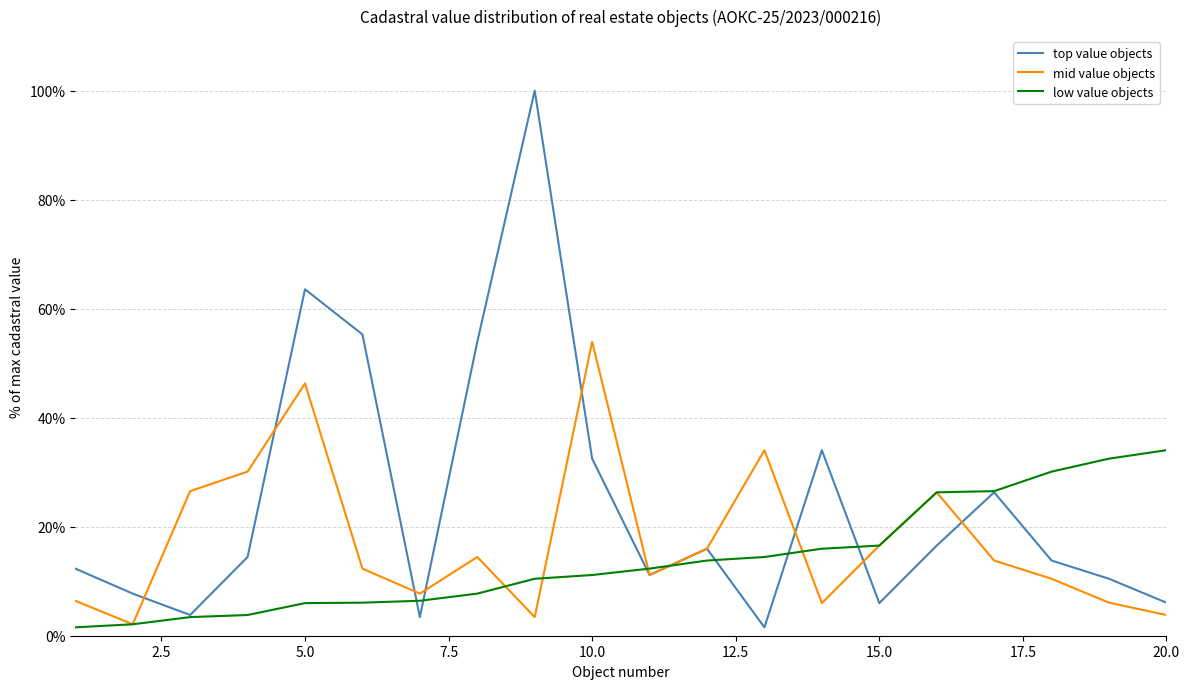

What is the greatest value displayed?

100.0